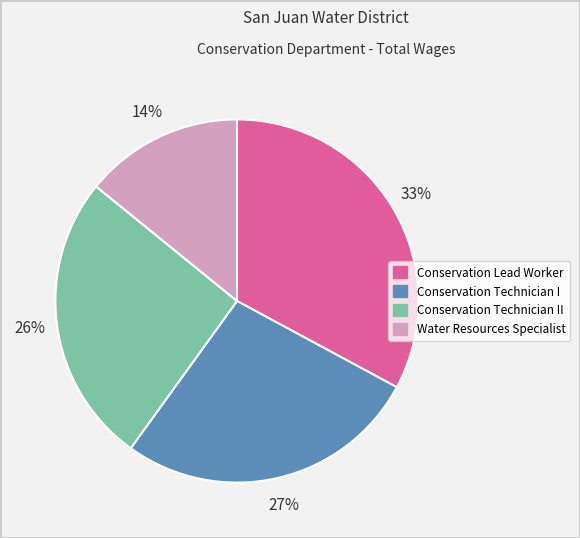

Do Water Resources Specialist and Conservation Lead Worker together represent more than half of the pie?

No